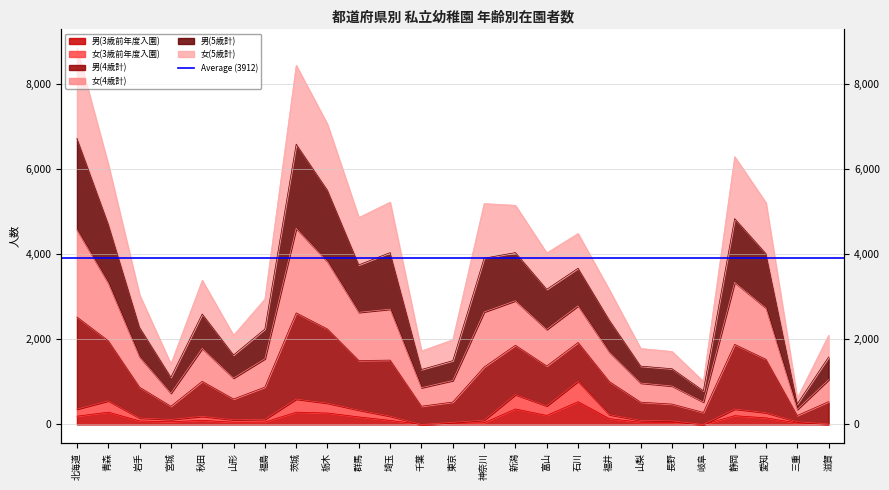

What is the minimum value for 男(5歳計)?

353